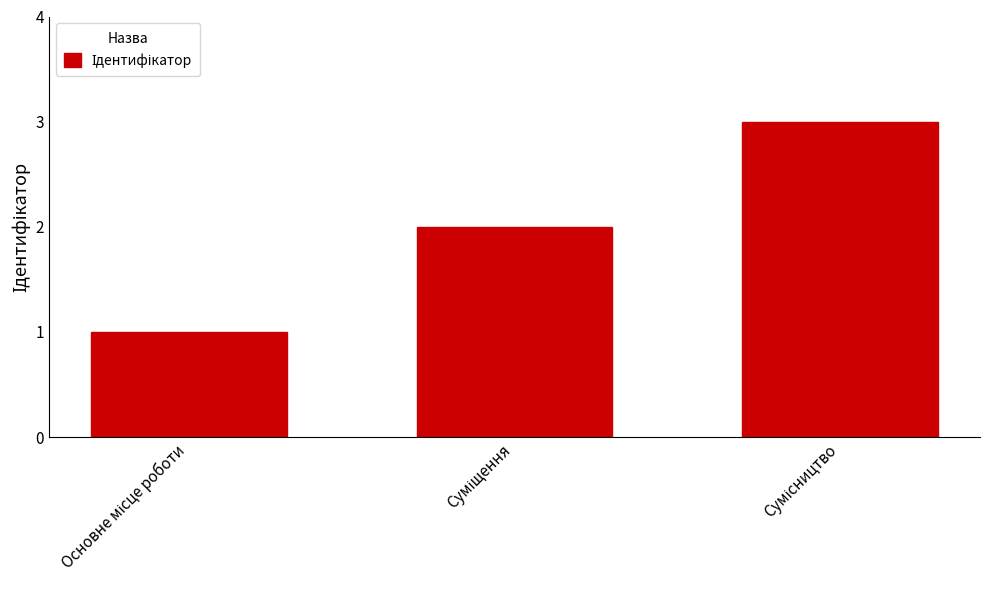

What is the maximum value shown in the chart?

3